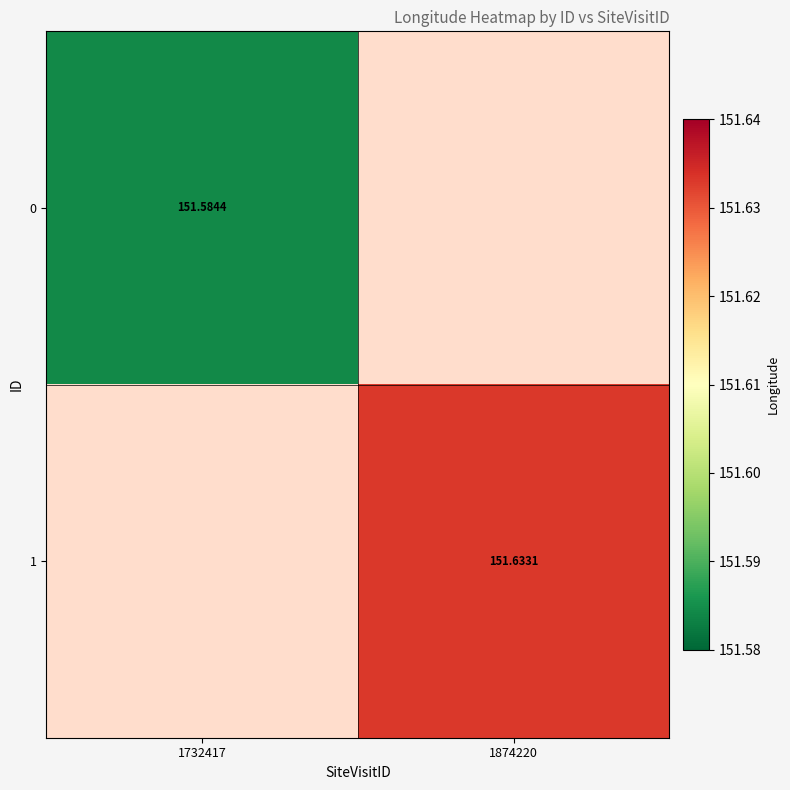

How many distinct data groups are displayed?

2